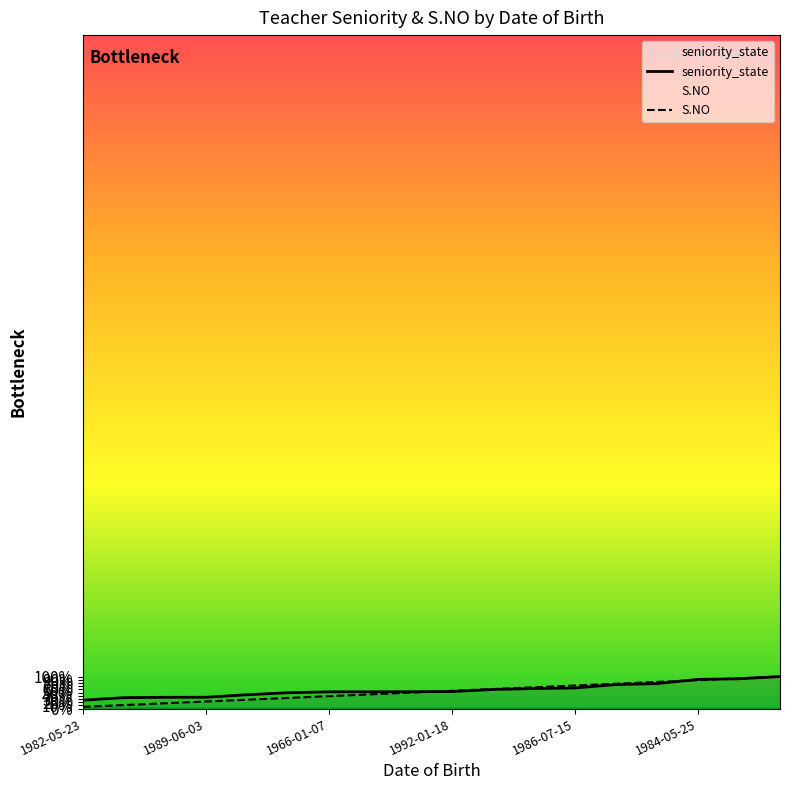

Does the chart have visible grid lines?

No